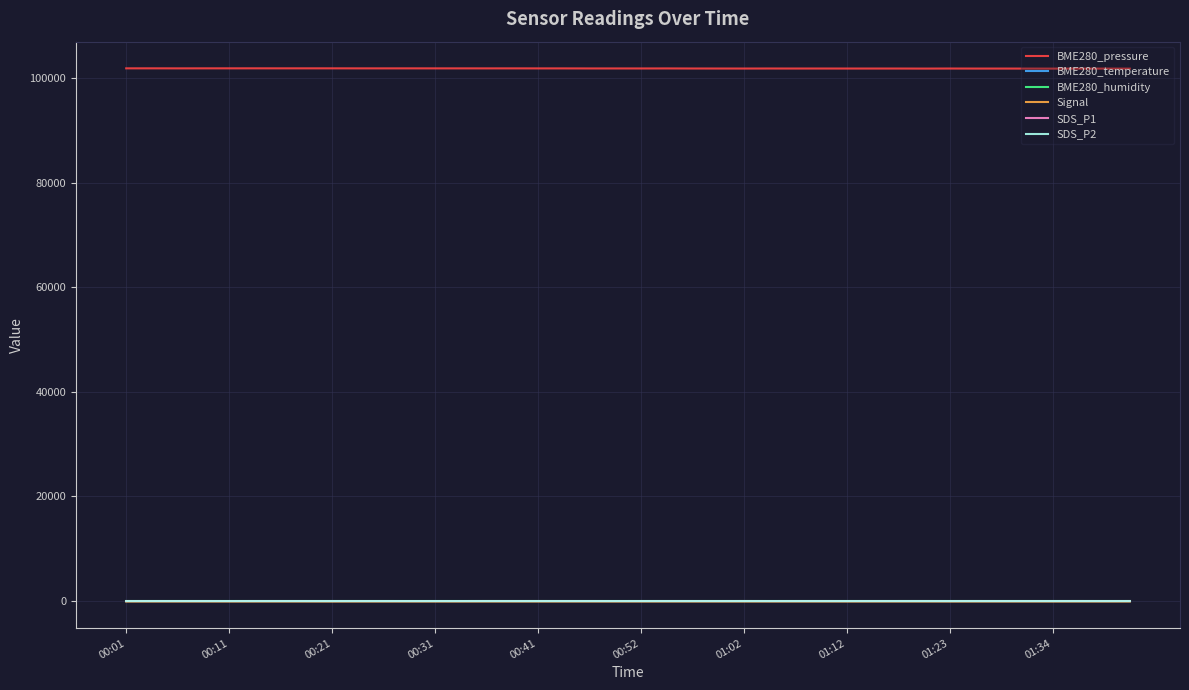

True or false: BME280_humidity and BME280_pressure intersect in this chart.

False